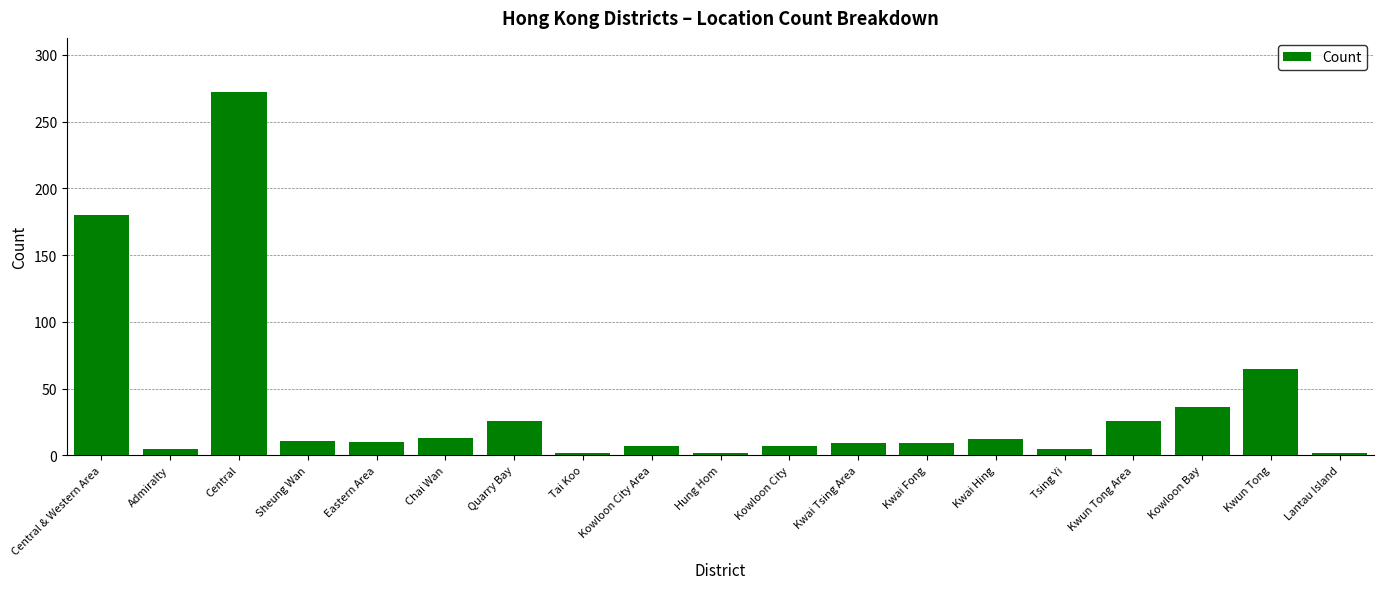

Which label corresponds to the largest value in the chart?

Central